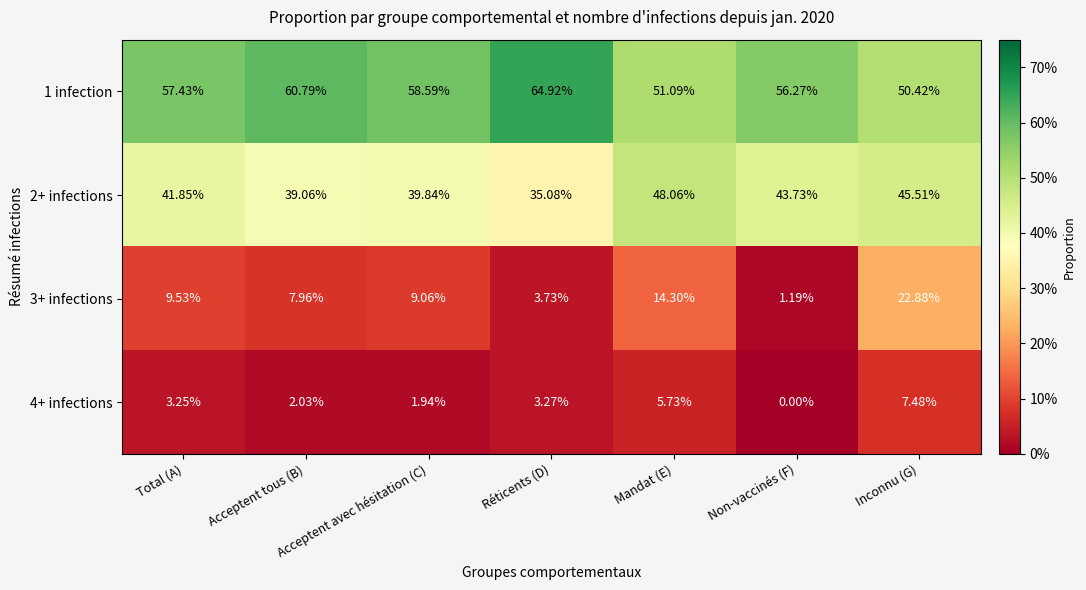

Count the number of categories in the chart.

7